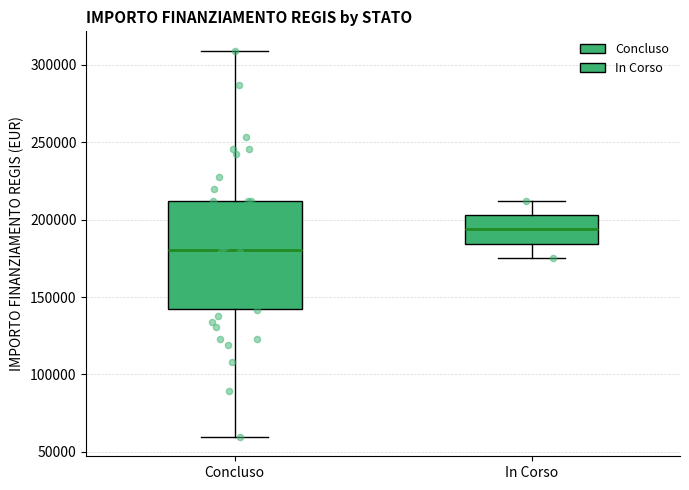

Comparing the boxes themselves (not the whiskers), which one is the tallest?

Concluso